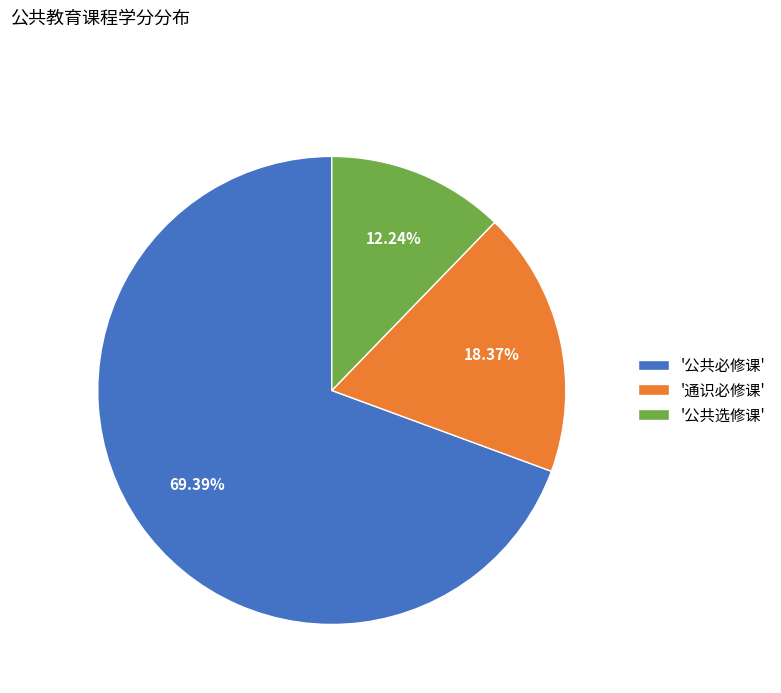

Combined, do '公共必修课' and '公共选修课' account for over 50%?

Yes